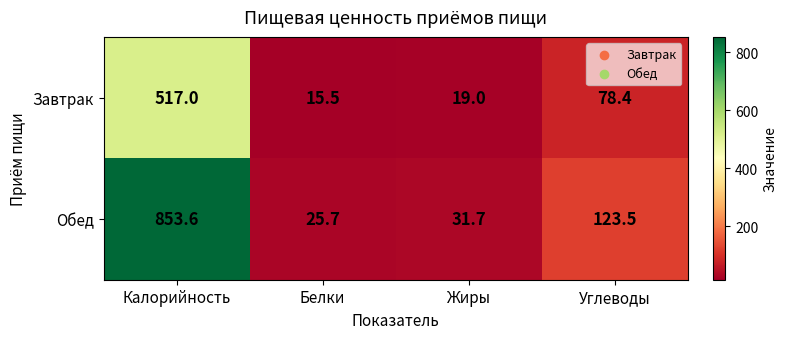

Which series has the largest range (max minus min)?

Обед